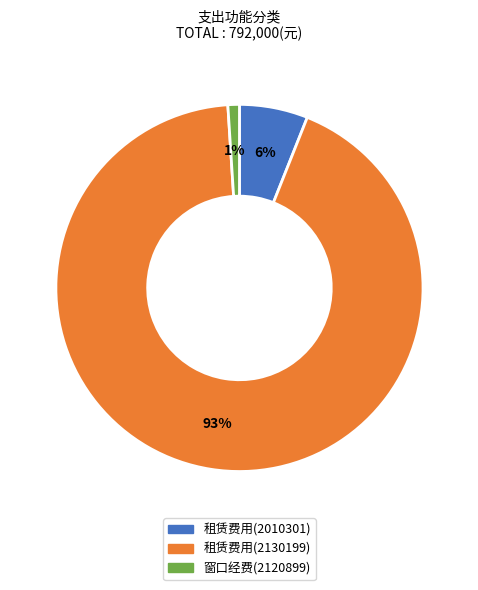

Is it true that 租赁费用(2010301) is 20% of the pie?

False